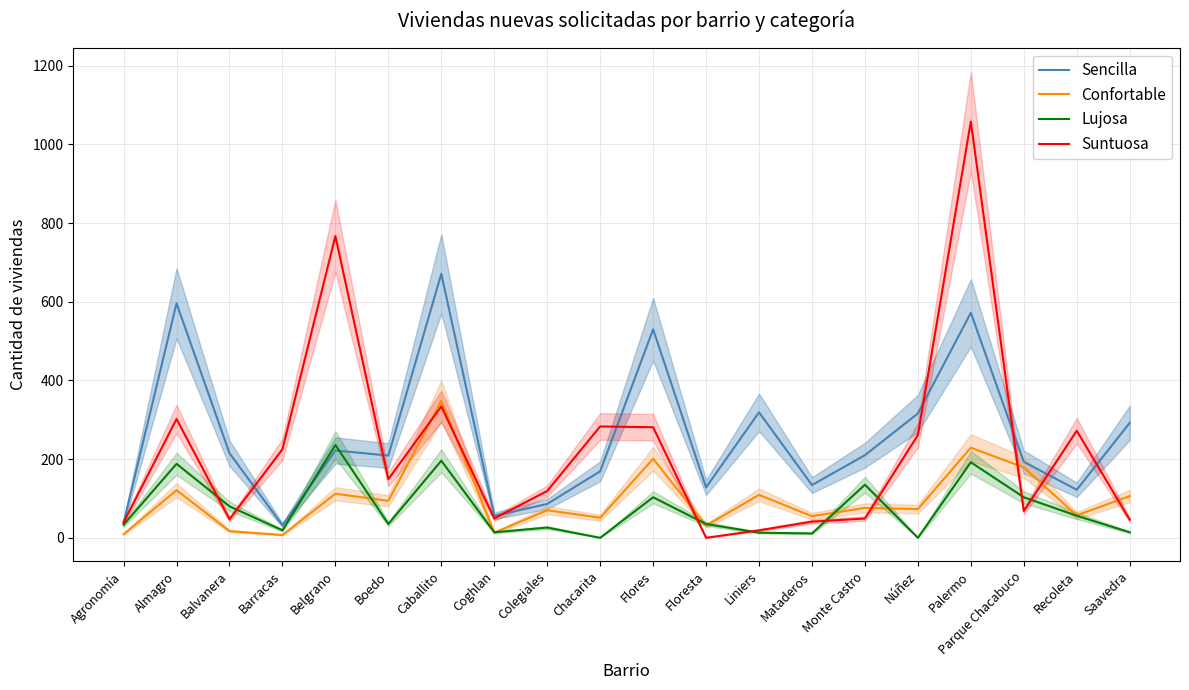

Is it true that Suntuosa equals 0 at Floresta?

True